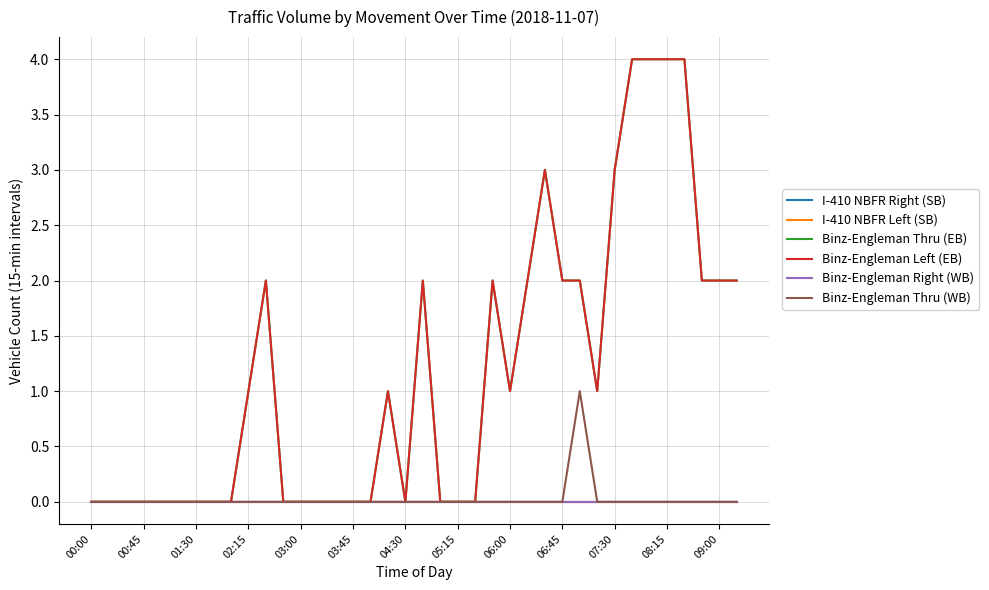

What is the sum of all Binz-Engleman Thru (EB) values?

44